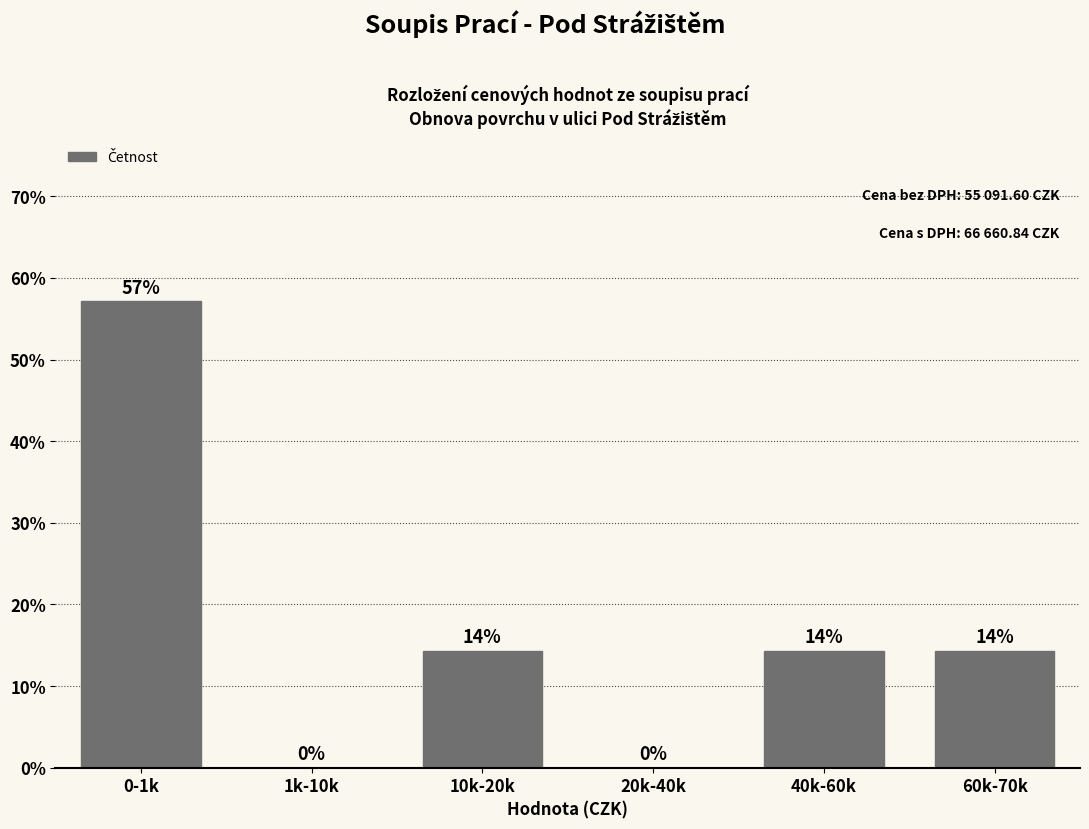

What is the ratio of the value at 60k-70k to the value at 10k-20k?

1.0